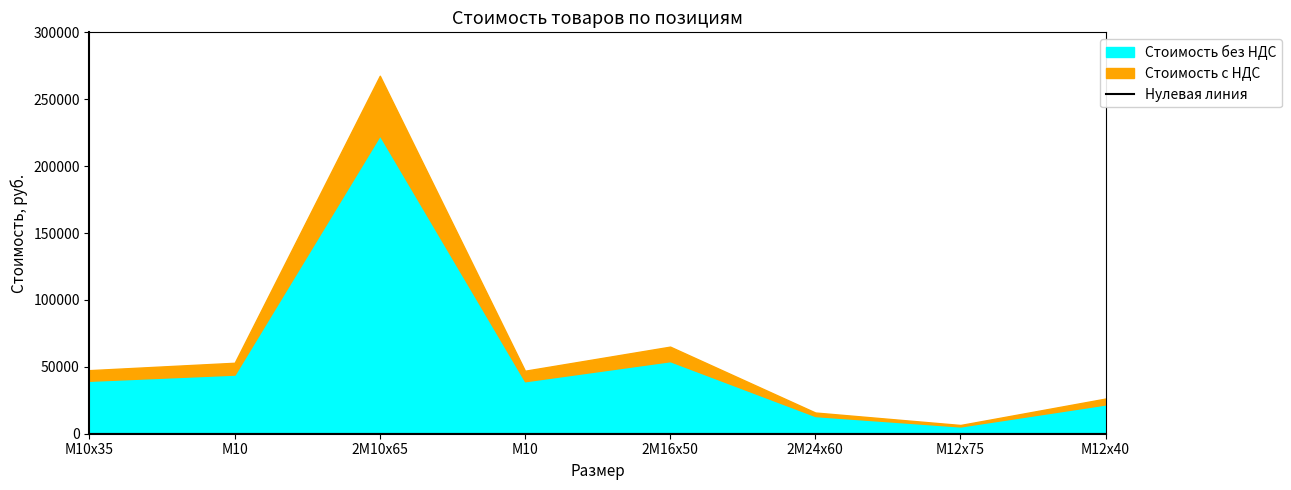

Reading right to left, transcribe all the data shown in this chart.

Стоимость без НДС: М12х40=21907.2	М12х75=5449.8	2М24х60=13209.0	2М16х50=54248.8	М10=39233.7	2М10х65=222985.0	М10=44193.6	М10х35=39594.2
Стоимость с НДС: М12х40=26288.6	М12х75=6539.8	2М24х60=15850.8	2М16х50=65098.6	М10=47080.4	2М10х65=267582.0	М10=53032.3	М10х35=47513.1